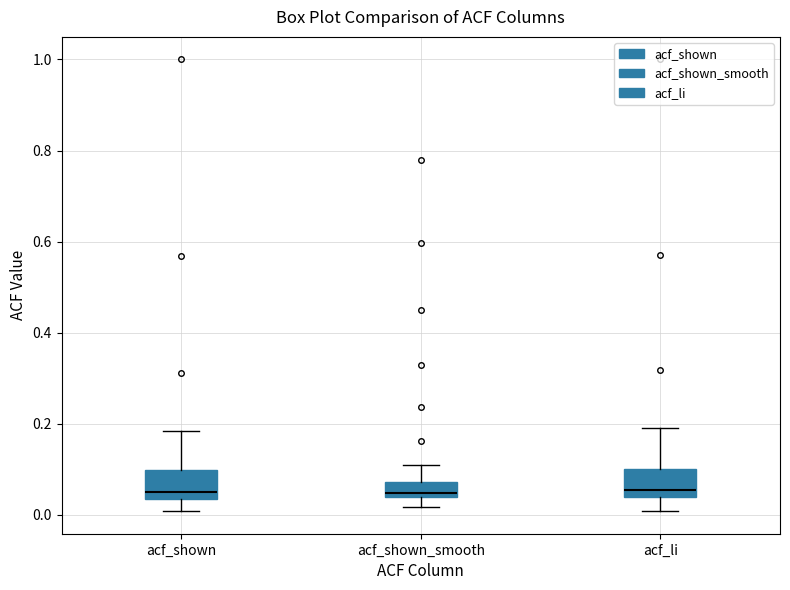

Where does the lower whisker of the box for acf_shown end on the y-axis? The values are not printed on the chart, so give them approximately, as read against the axis.

0.00